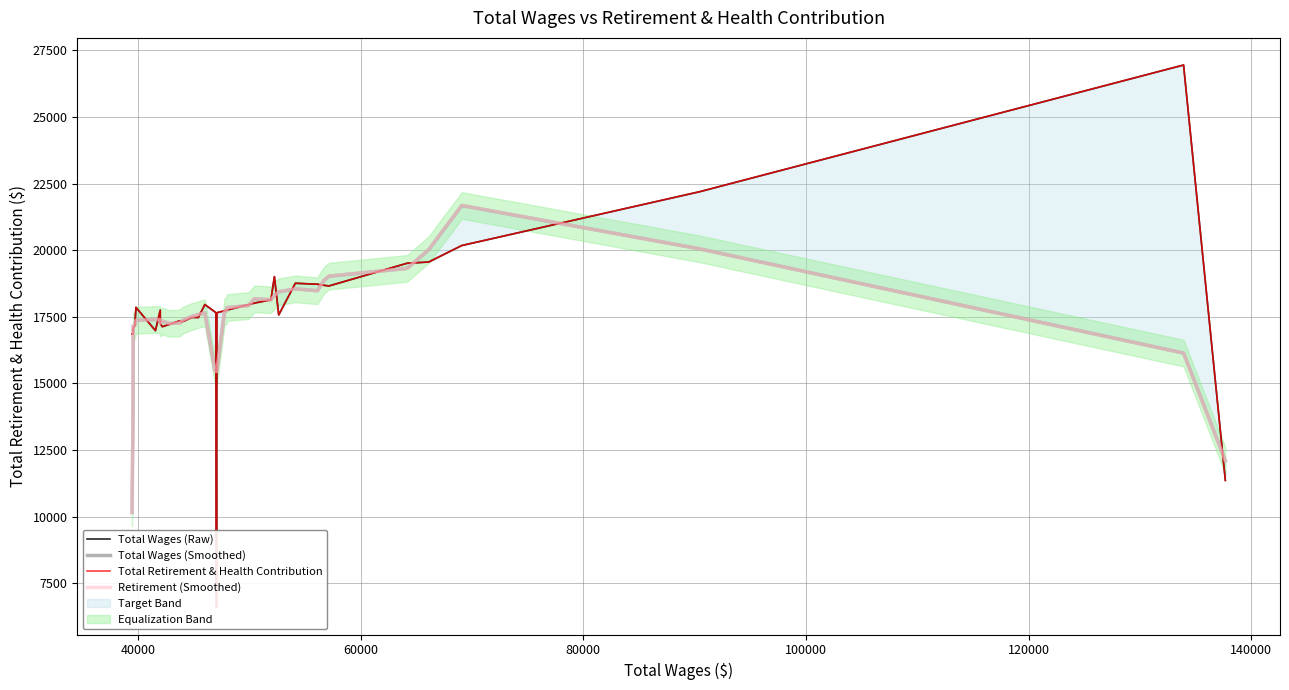

Does the chart display data point markers on the line(s)?

No